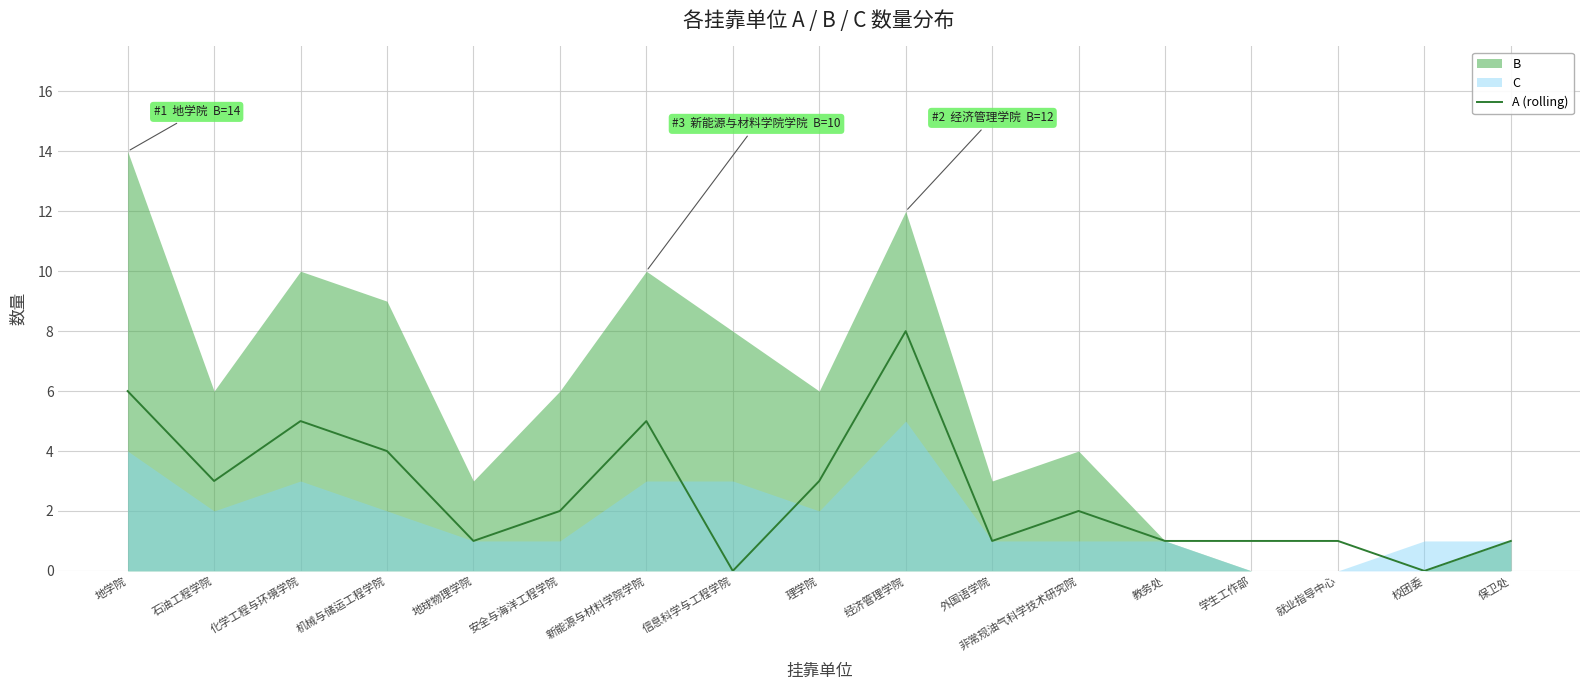

How many positive values are there?

15